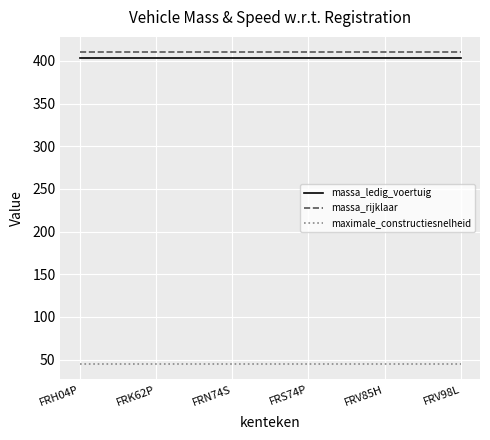

The value of massa_ledig_voertuig at FRK62P is 713. True or false?

False